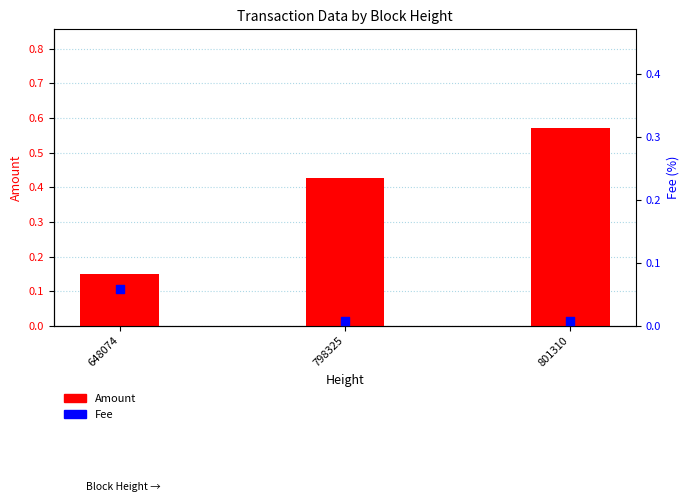

Which series has the largest total across all categories?

Amount